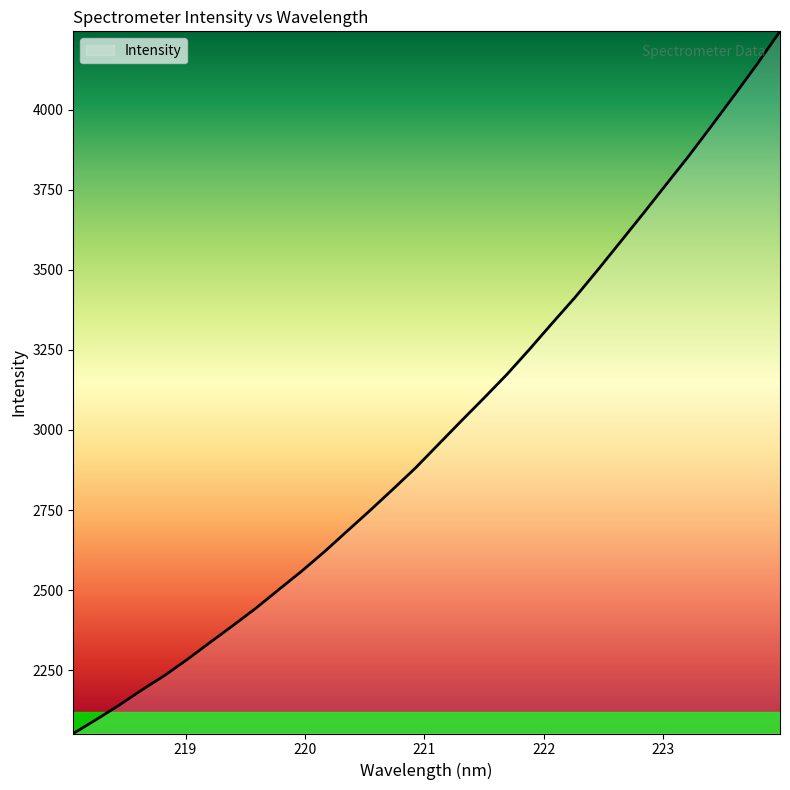

What is the sum of all values?

95992.7